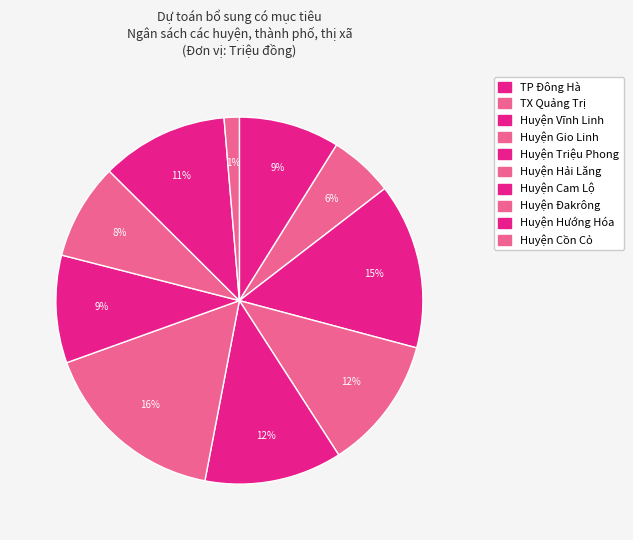

Is there any slice that represents more than half of the pie?

No